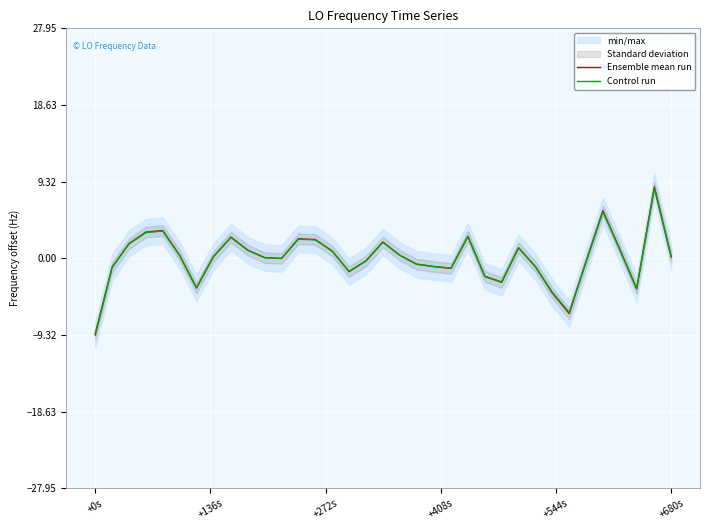

True or false: Control run and Ensemble mean run intersect in this chart.

True